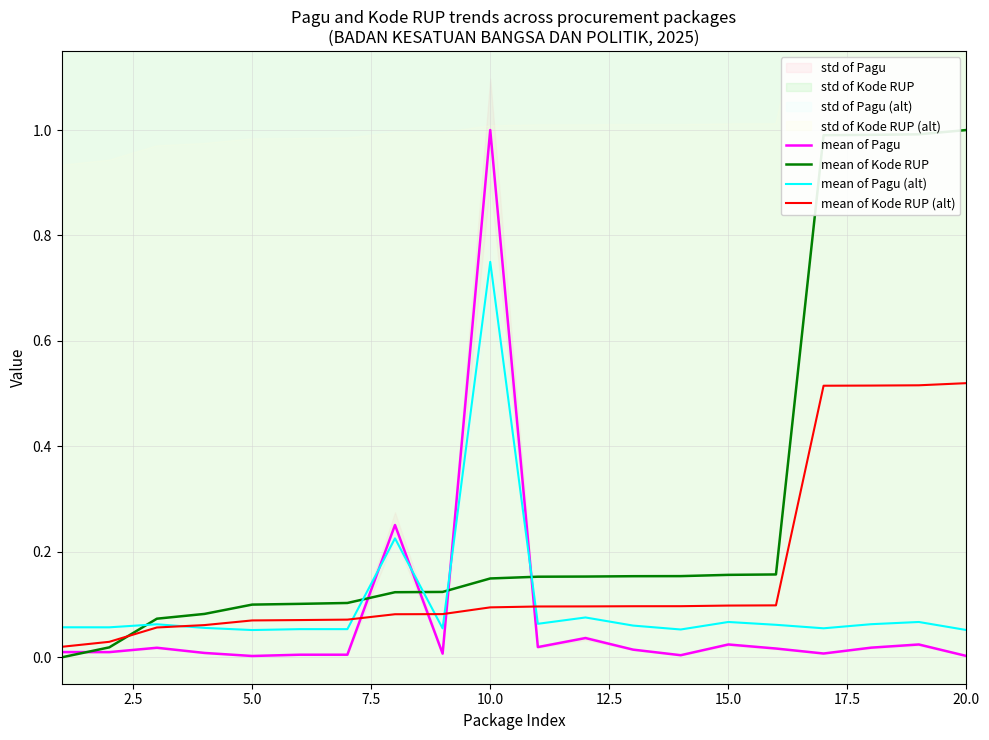

What is the maximum value for mean of Pagu?

1.0